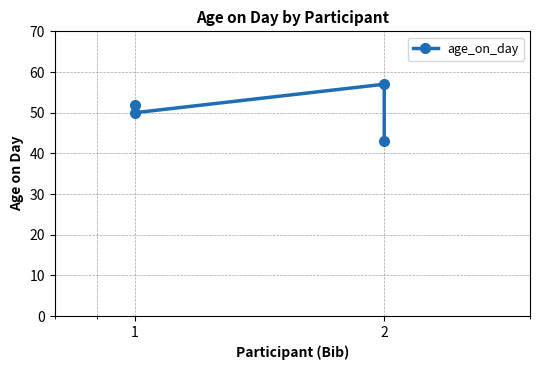

How many categories are shown in the chart?

4